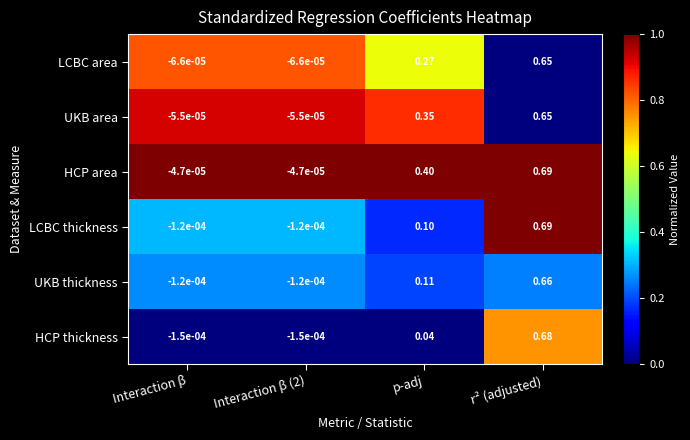

Which series has the widest spread of values?

LCBC thickness